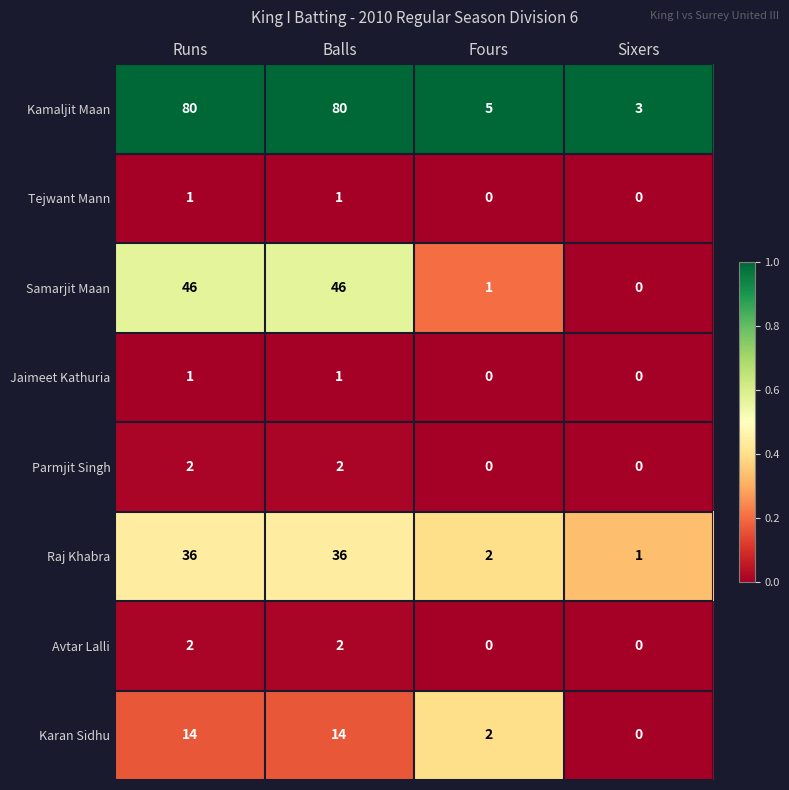

What is the total value across all series at Balls?

182